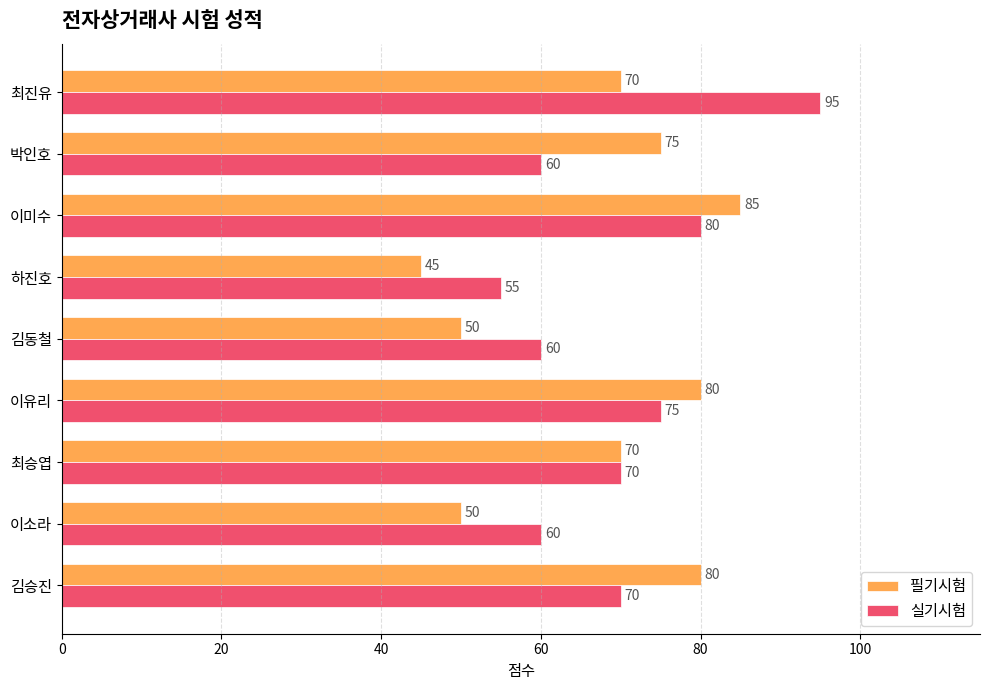

Rank the series by their average value, from lowest to highest.

필기시험, 실기시험